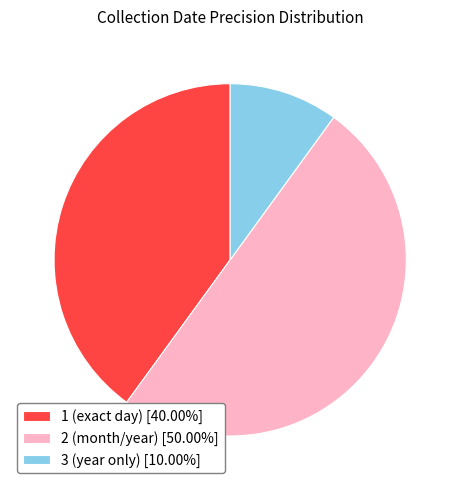

Does 3 (year only) [10.00%] represent more than half of the total?

No